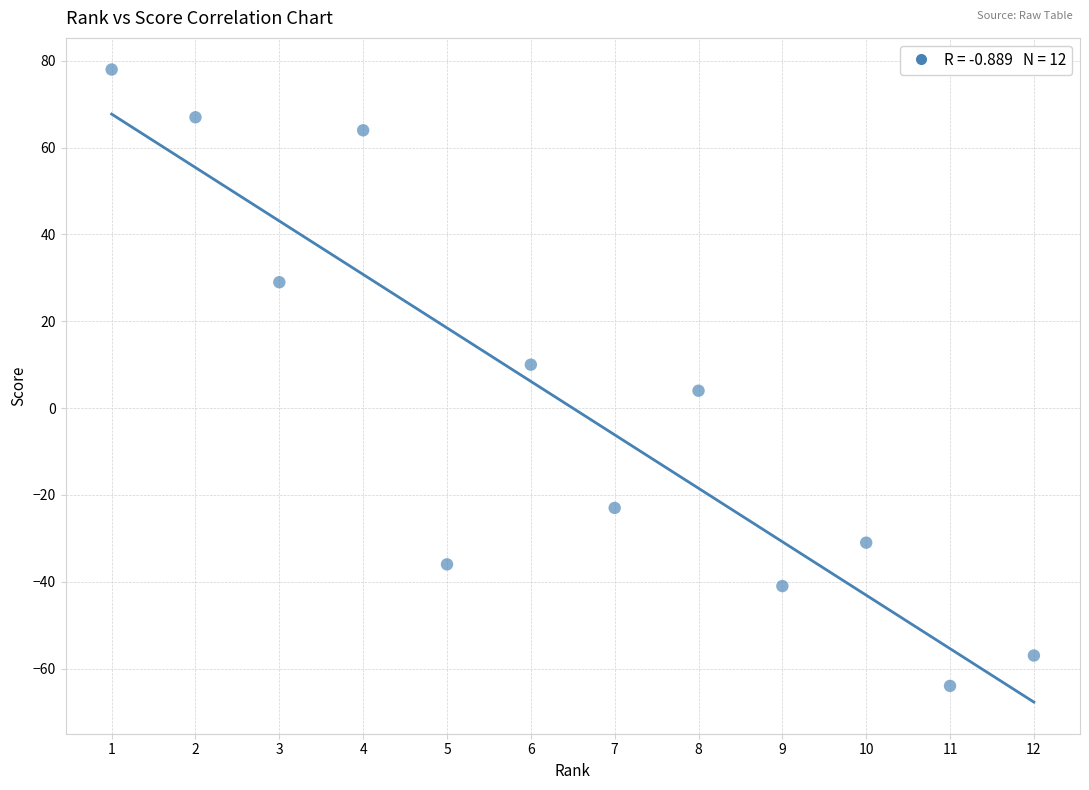

What is the range of Y values (max minus min)?

142